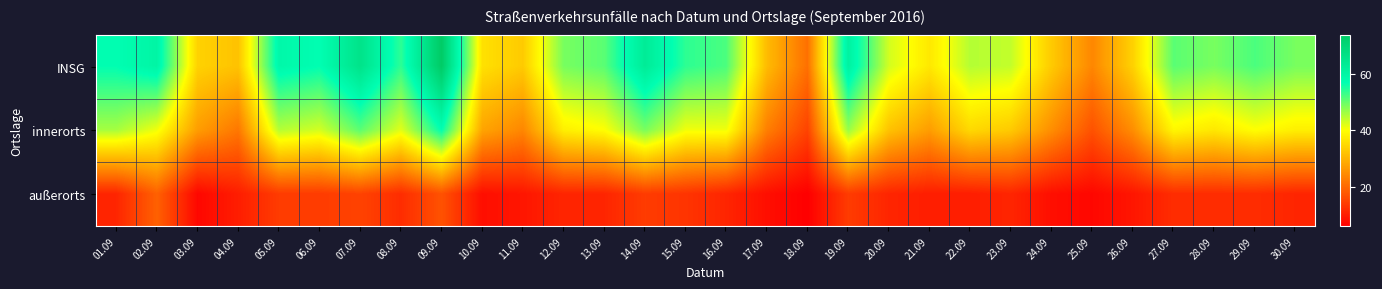

At which category is the sum across all series the highest?

09.09